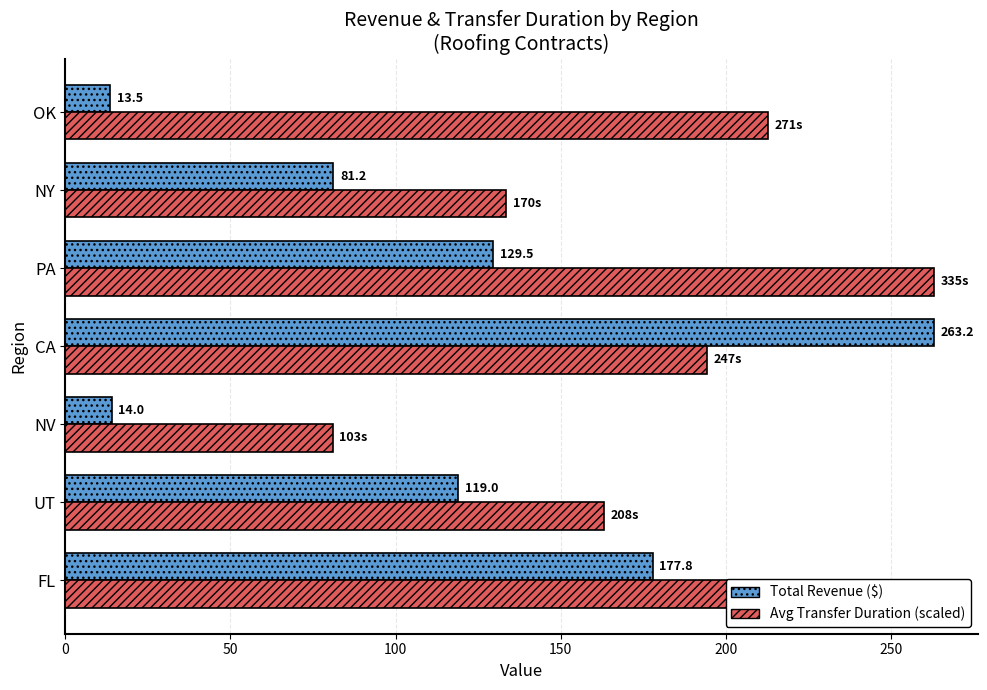

What is the total value across all series at NY?

214.8